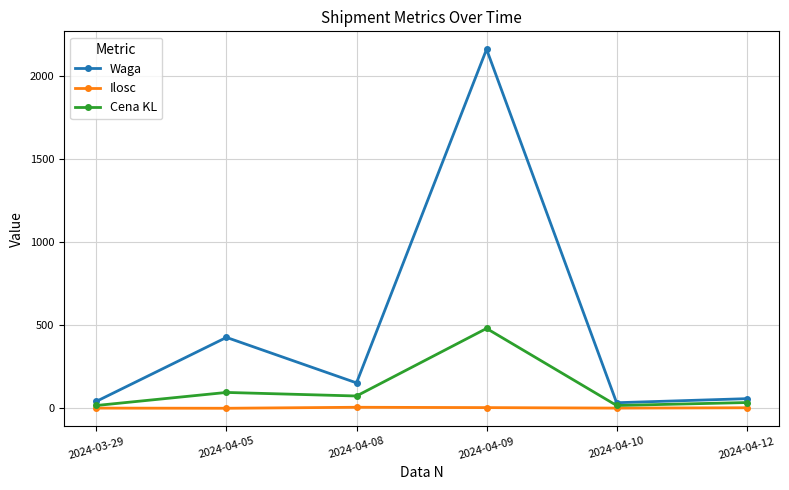

Is the value of Cena KL at 2024-04-09 greater than the value of Waga at 2024-03-29?

Yes